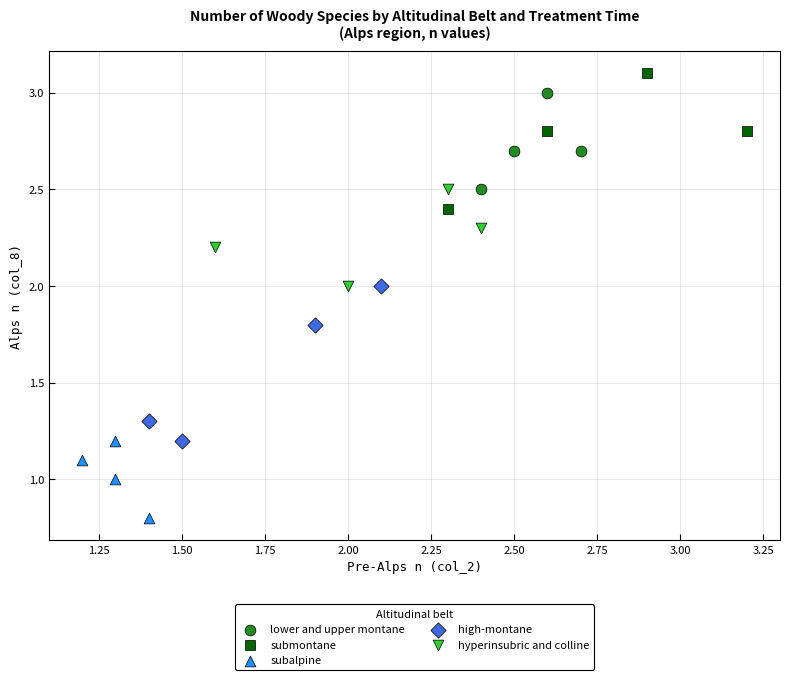

Which series contains the lowest Y value?

subalpine